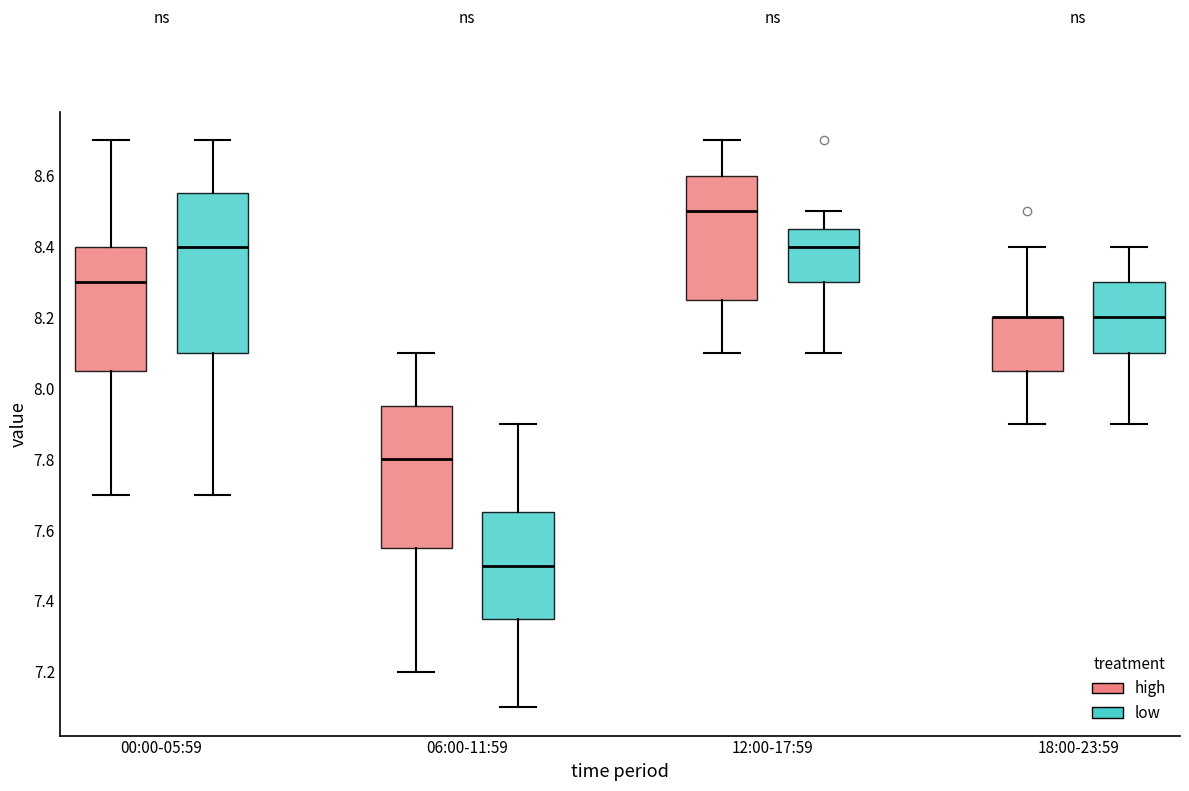

Reading left to right, read every box against the y-axis: the position of its median line, the range the box covers, and the ends of its whiskers. The values are not printed on the chart, so give them approximately, as read against the axis.

00:00-05:59 (high): median 8.30, box 8.06 to 8.40, whiskers 7.70 to 8.70
00:00-05:59 (low): median 8.40, box 8.10 to 8.56, whiskers 7.70 to 8.70
06:00-11:59 (high): median 7.80, box 7.56 to 7.96, whiskers 7.20 to 8.10
06:00-11:59 (low): median 7.50, box 7.36 to 7.66, whiskers 7.10 to 7.90
12:00-17:59 (high): median 8.50, box 8.26 to 8.60, whiskers 8.10 to 8.70
12:00-17:59 (low): median 8.40, box 8.30 to 8.46, whiskers 8.10 to 8.50
18:00-23:59 (high): median 8.20 (drawn on the box's upper edge), box 8.06 to 8.20, whiskers 7.90 to 8.40
18:00-23:59 (low): median 8.20, box 8.10 to 8.30, whiskers 7.90 to 8.40